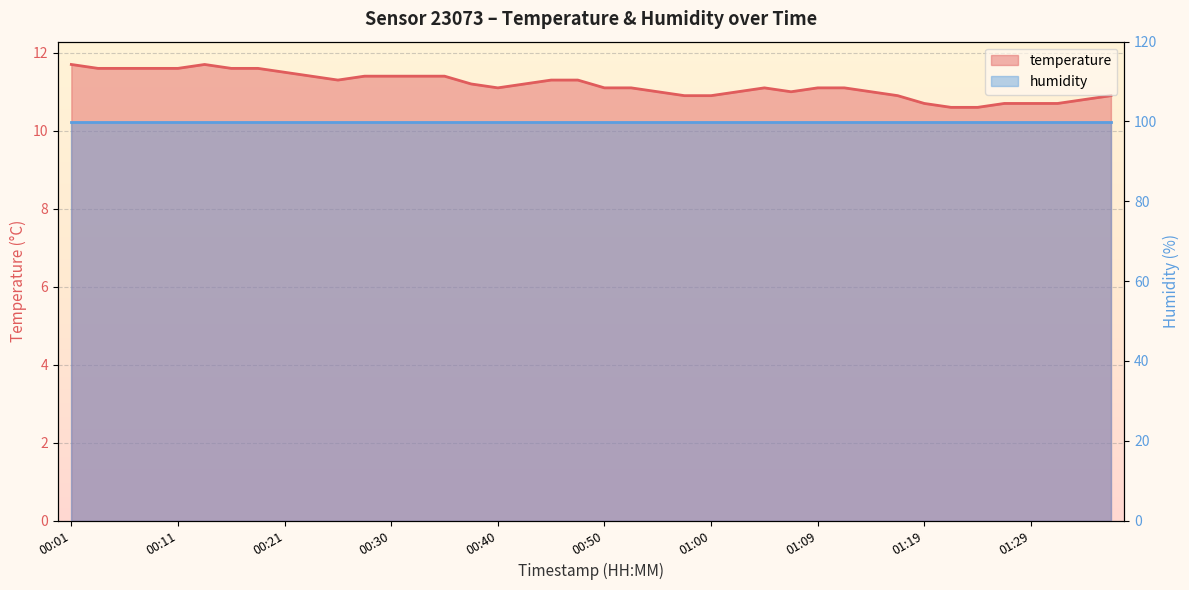

Where is the data nearest to the value 11?

00:55